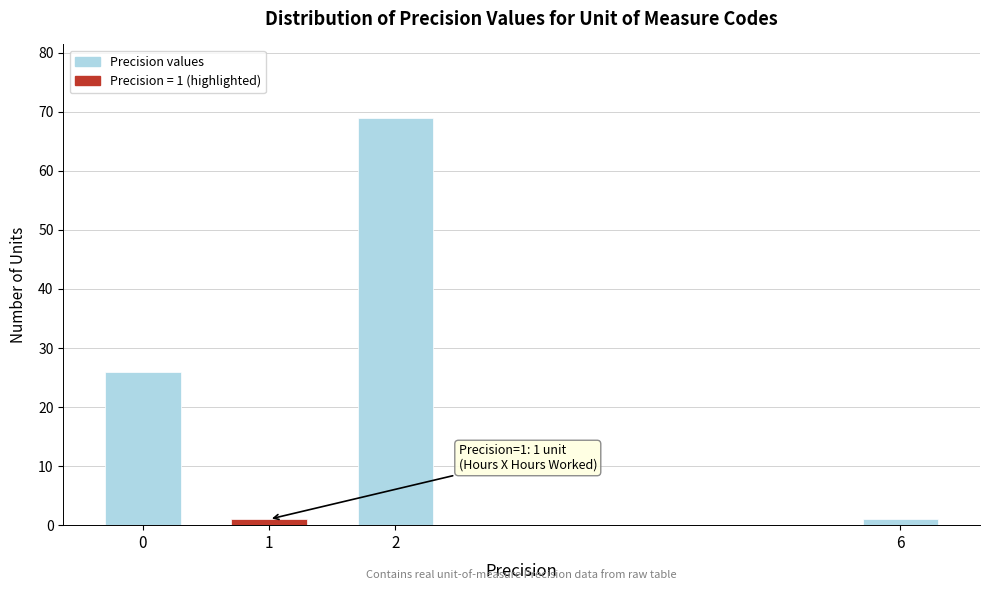

Reading right to left, transcribe all the data shown in this chart.

6=1	2=69	1=1	0=26